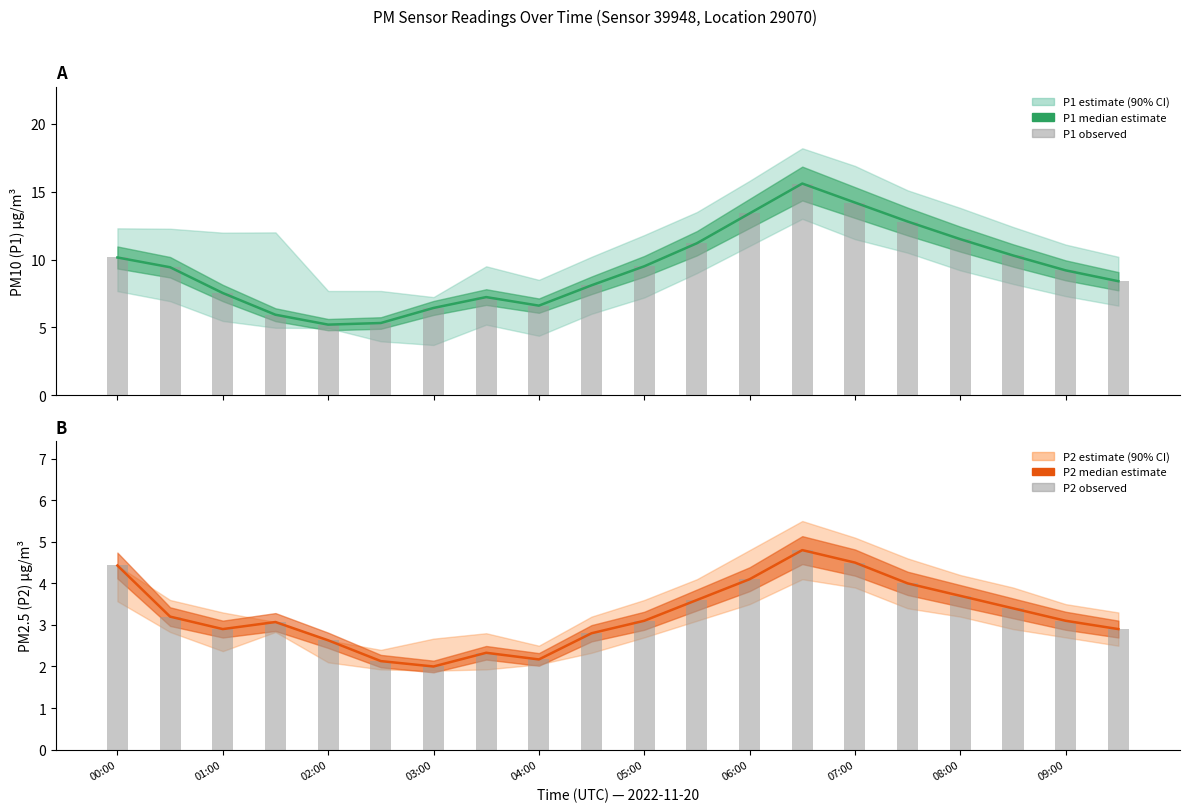

What is the difference between the highest and lowest values at 19?

5.5